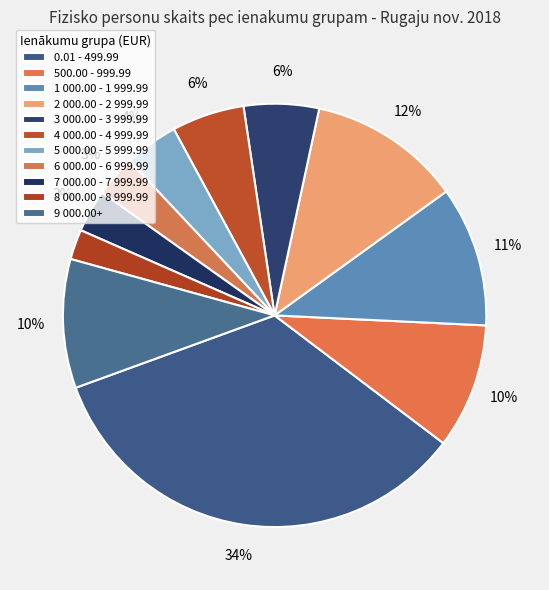

What is the change in value from 1 000.00 - 1 999.99 to 8 000.00 - 8 999.99?

-88